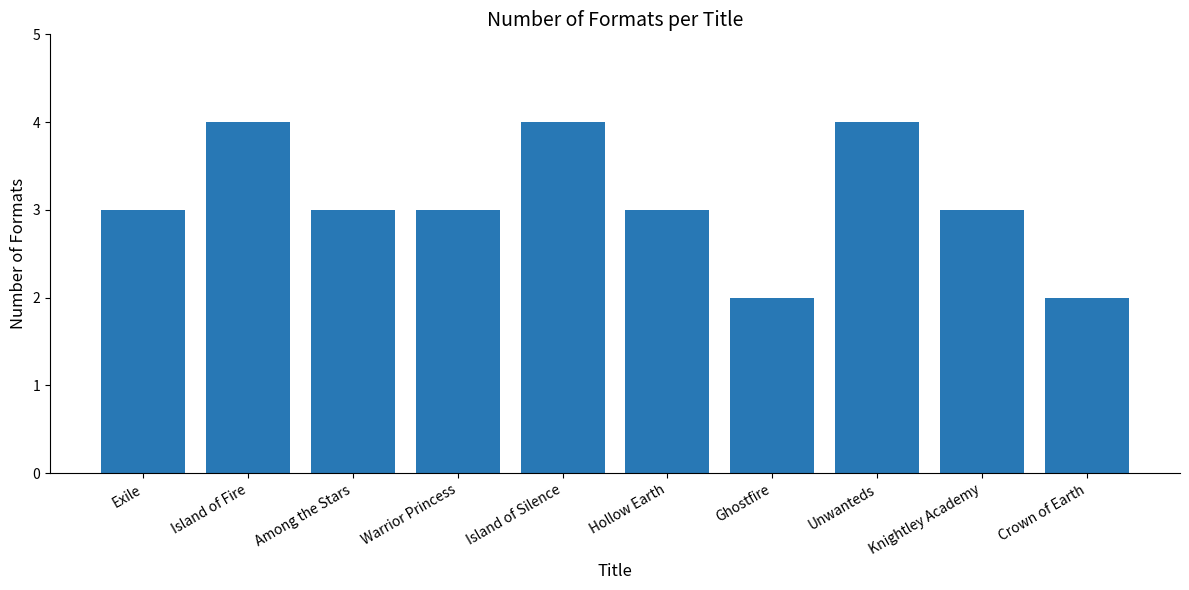

What is the label of the 9th bar from the left?

Knightley Academy